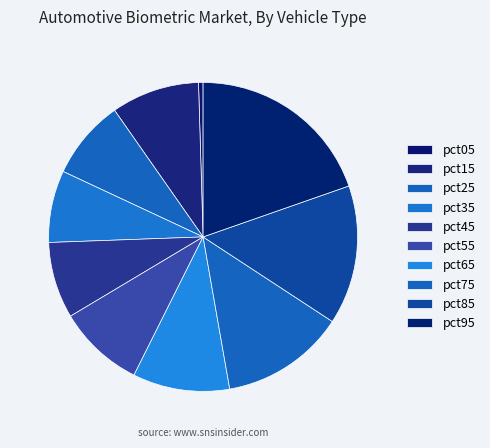

Which category has the smallest portion of the pie?

pct05